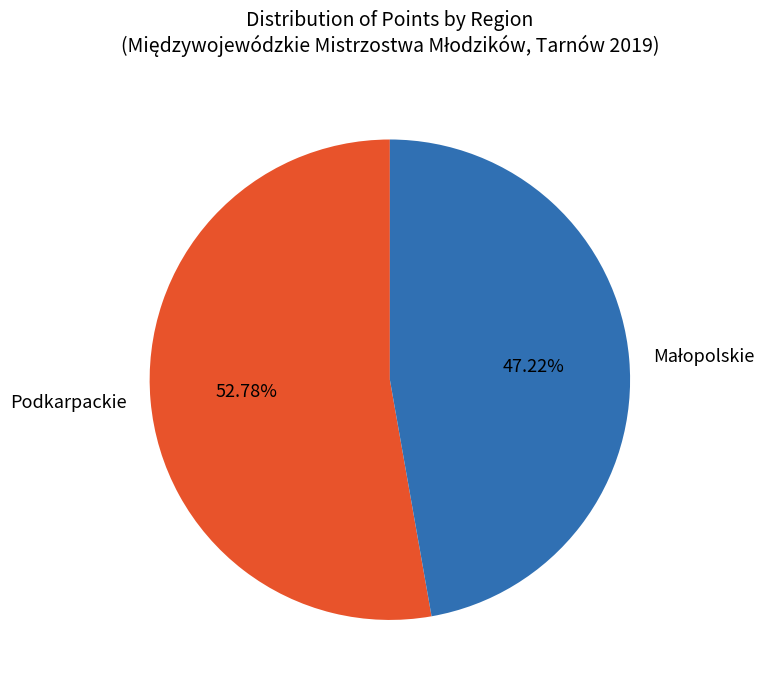

Does any single category account for the majority?

Yes